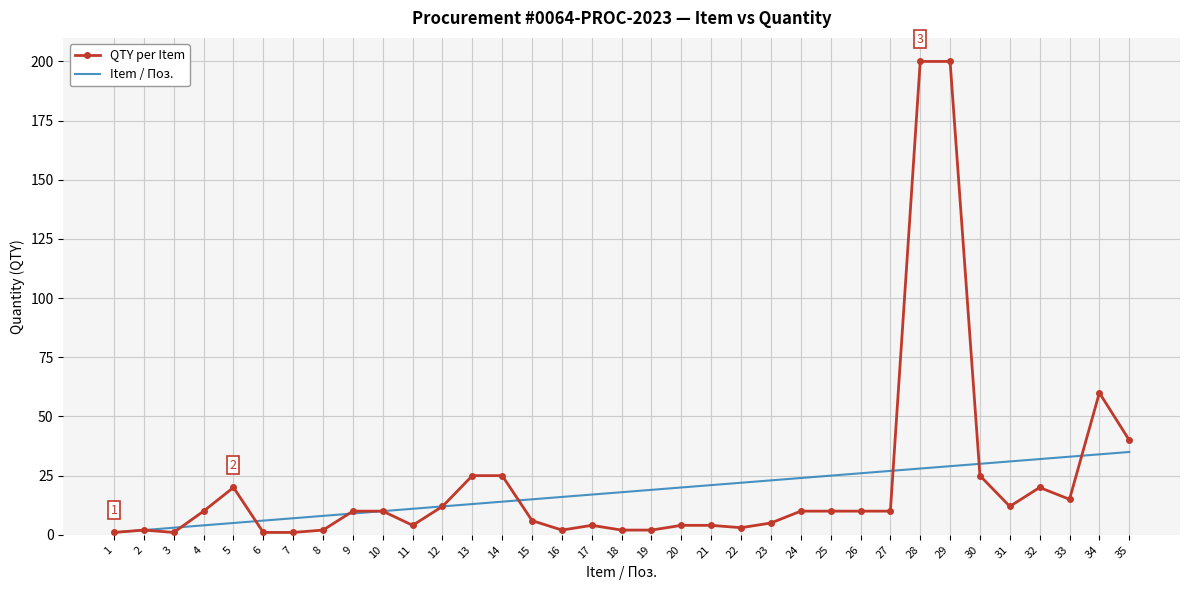

True or false: QTY per Item and Item / Поз. intersect in this chart.

True